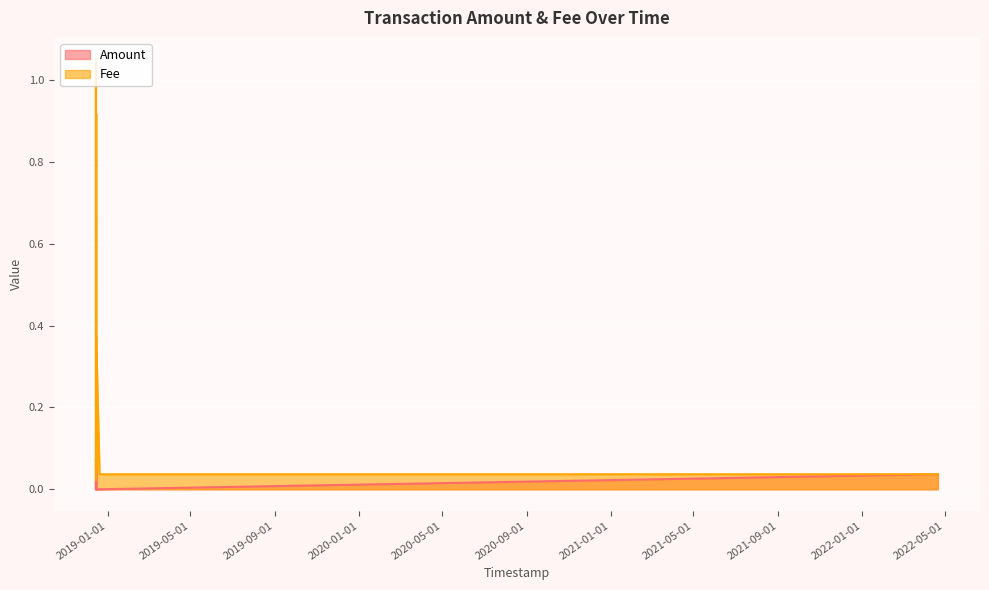

Does the chart display data point markers on the line(s)?

No